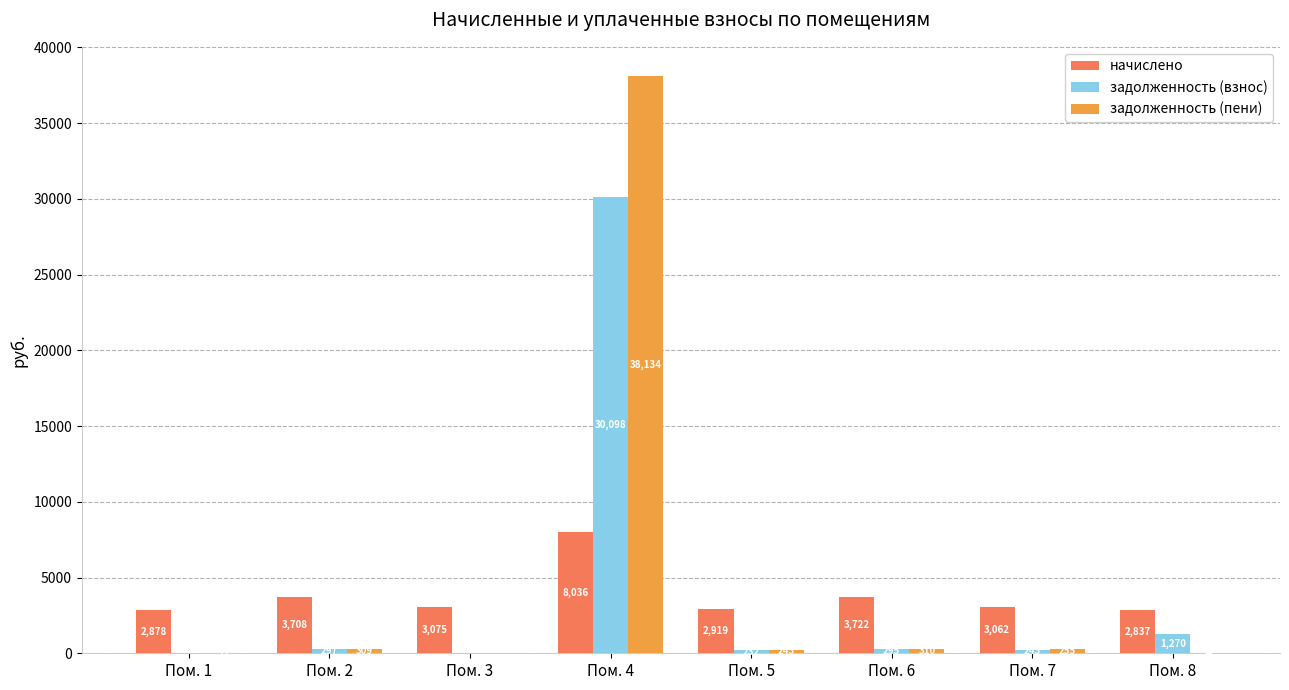

Where does the задолженность (взнос) series first go above 294?

Пом. 2